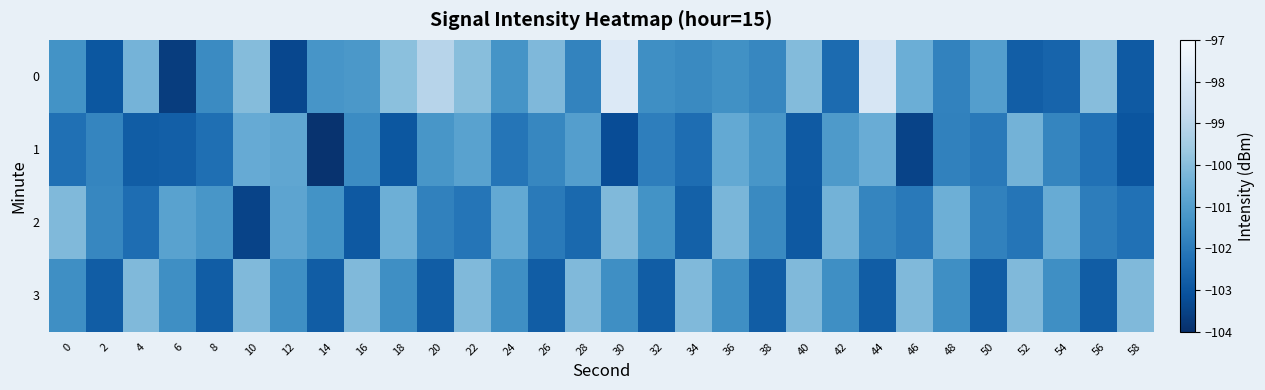

What is the difference between the highest and lowest values at 2?

1.3